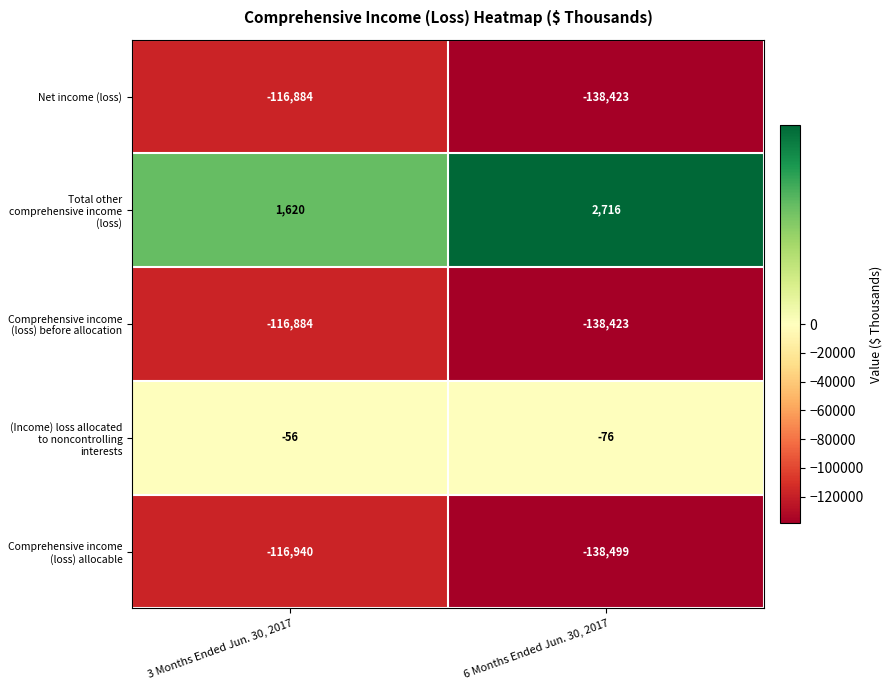

Which series changed the most between 3 Months Ended Jun. 30, 2017 and 6 Months Ended Jun. 30, 2017?

Comprehensive income (loss) allocable